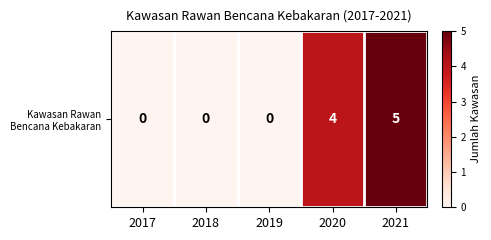

Reading left to right, list all the values displayed in this chart.

0	0	0	4	5